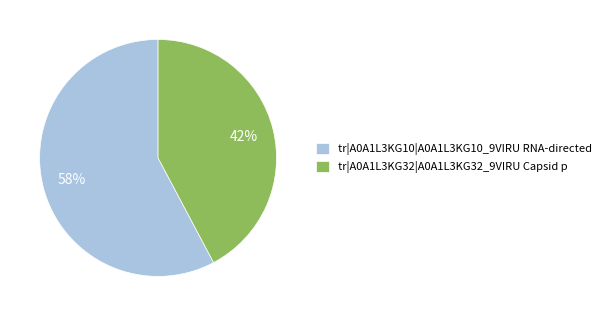

Approximately how many times larger is the value at tr|A0A1L3KG10|A0A1L3KG10_9VIRU RNA-directed compared to tr|A0A1L3KG32|A0A1L3KG32_9VIRU Capsid p?

1.4